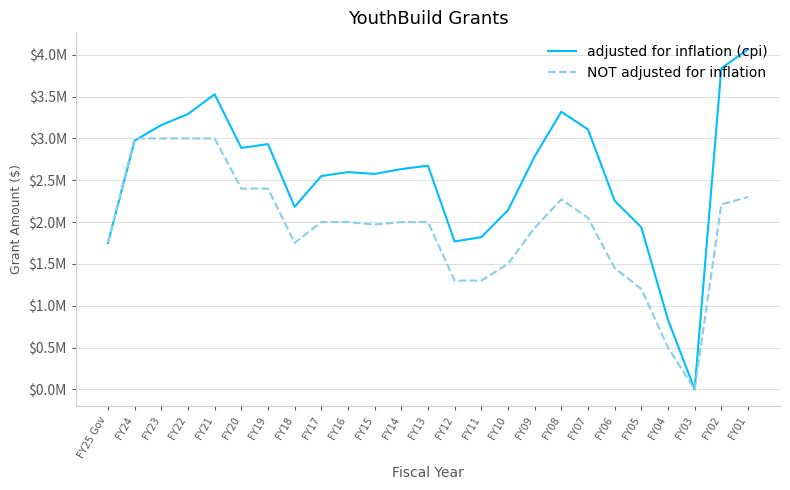

Which series changed the most between FY24 and FY04?

NOT adjusted for inflation